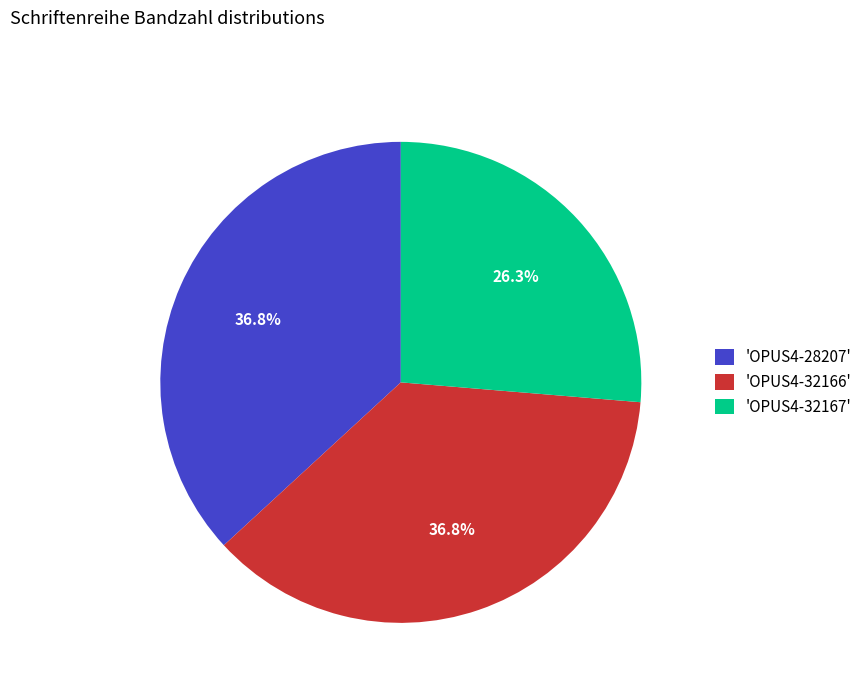

Is the sum of 'OPUS4-32166' and 'OPUS4-32167' greater than half?

Yes